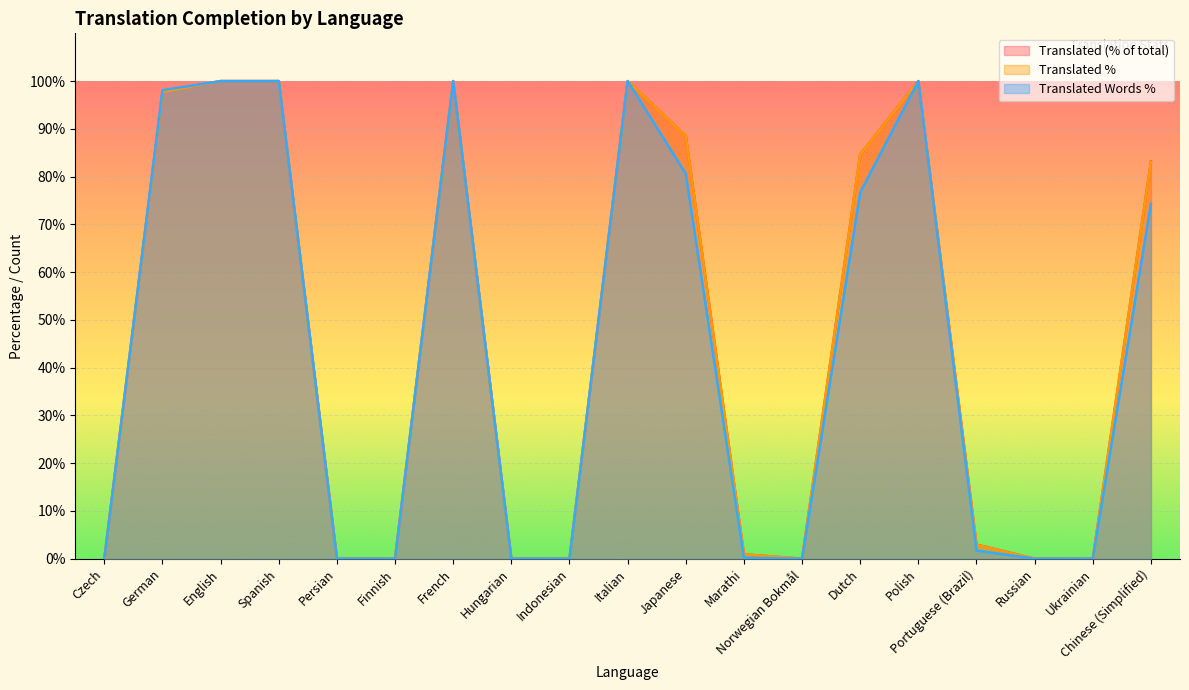

Rank the series at Norwegian Bokmål from highest to lowest value.

translated, translated_percent, translated_words_percent